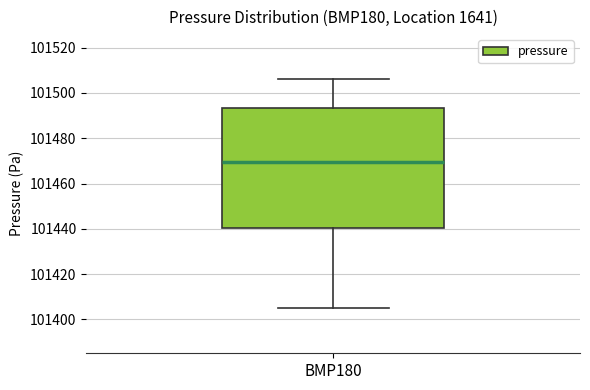

Transcribe this box plot: give where the median line is, the range the box spans, and where the two whiskers end, as read against the y-axis. The values are not printed on the chart, so give them approximately, as read against the axis.

median 101470, box 101440 to 101494, whiskers 101406 to 101506